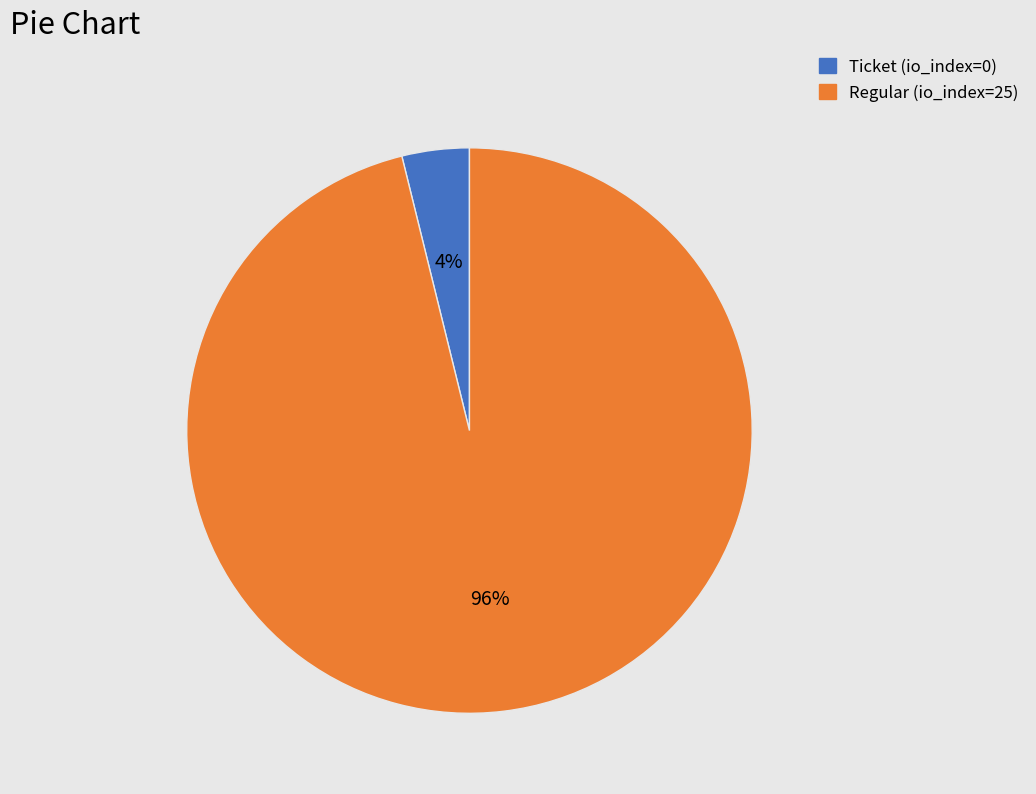

Count the number of slices in the pie.

2